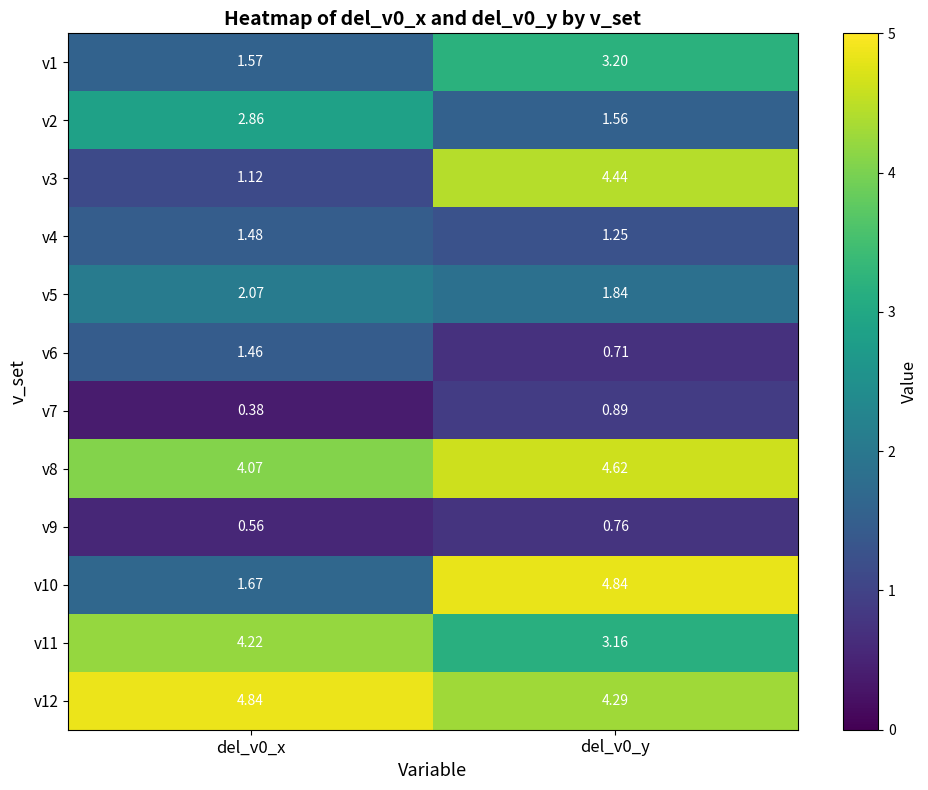

Is the value of v10 at del_v0_x greater than the value of v4 at del_v0_y?

Yes